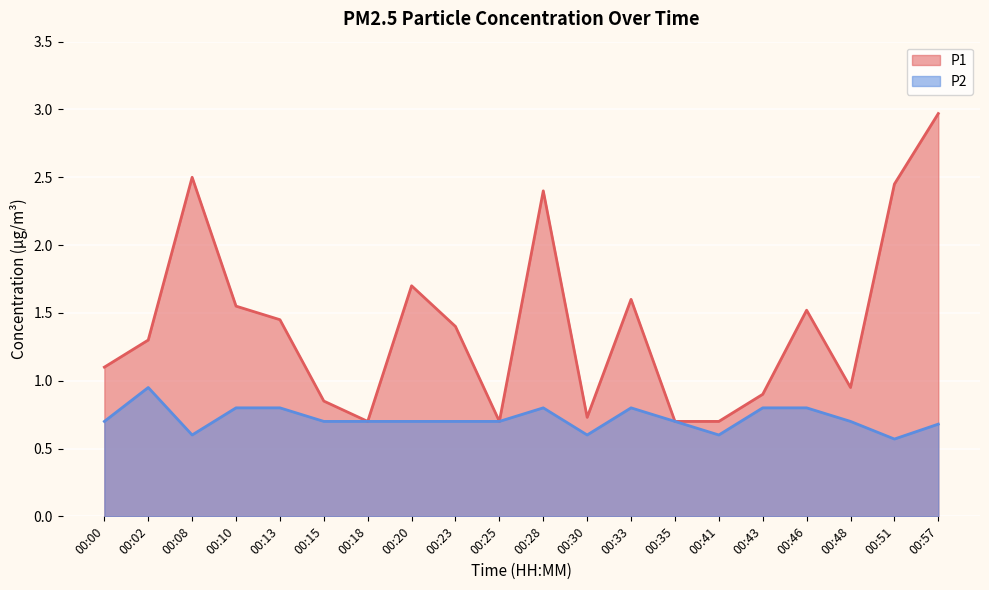

How many distinct data groups are displayed?

2